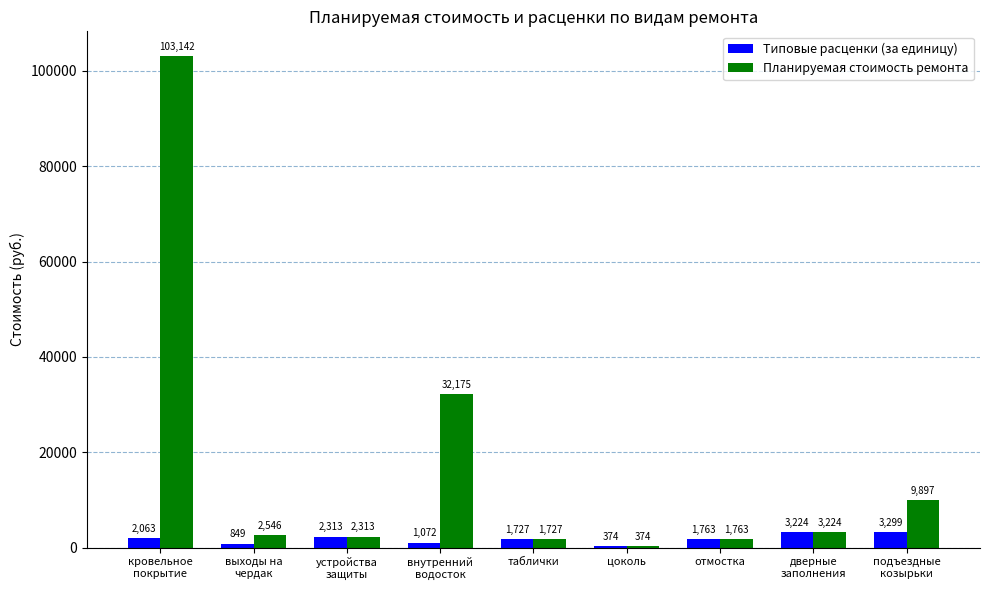

Where is Планируемая стоимость ремонта nearest to the value 51758?

внутренний
водосток